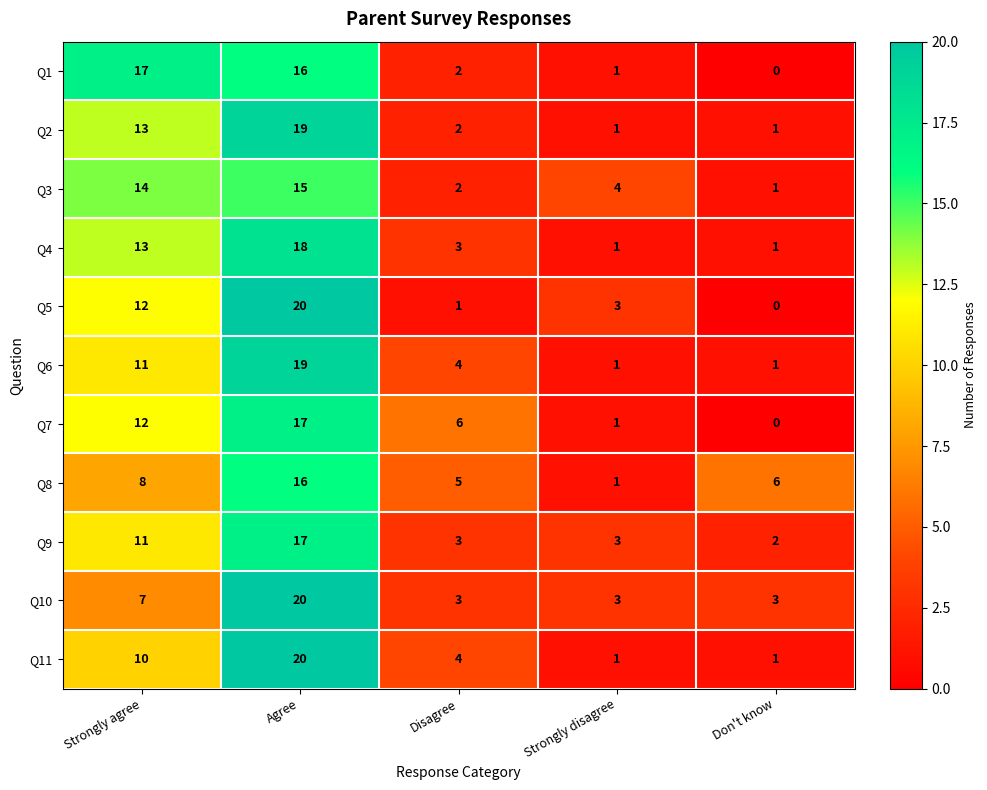

Which label corresponds to the smallest value in the chart?

Don't know